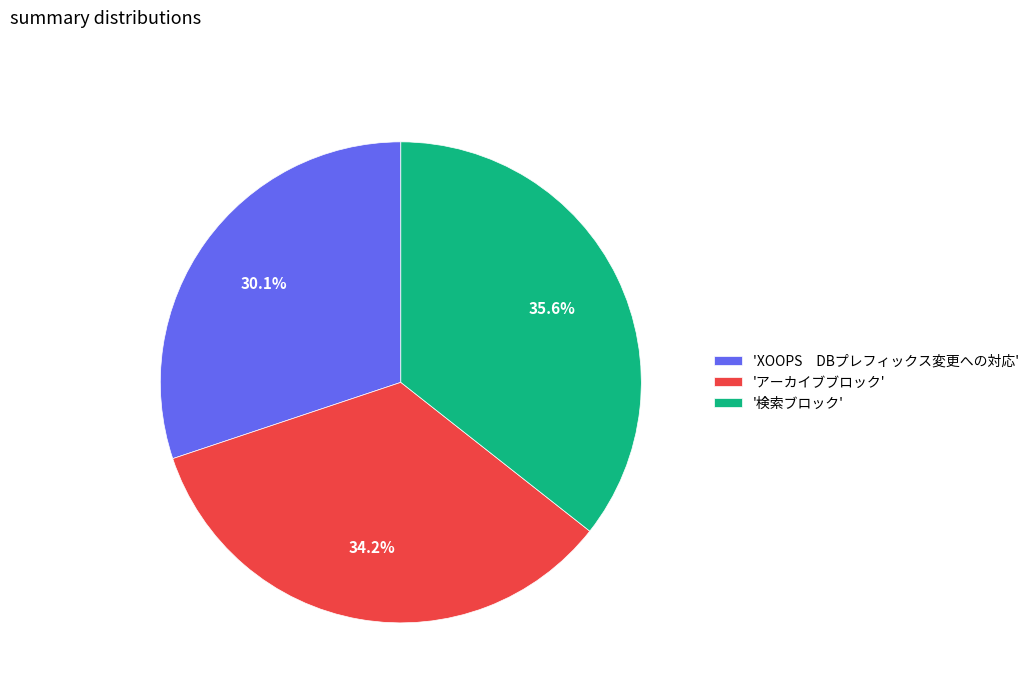

Is there any slice that represents more than half of the pie?

No